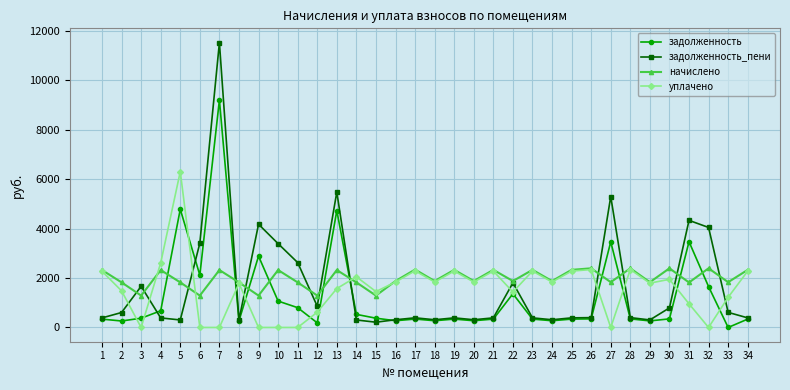

What value does the задолженность_пени series have at 29?

305.5